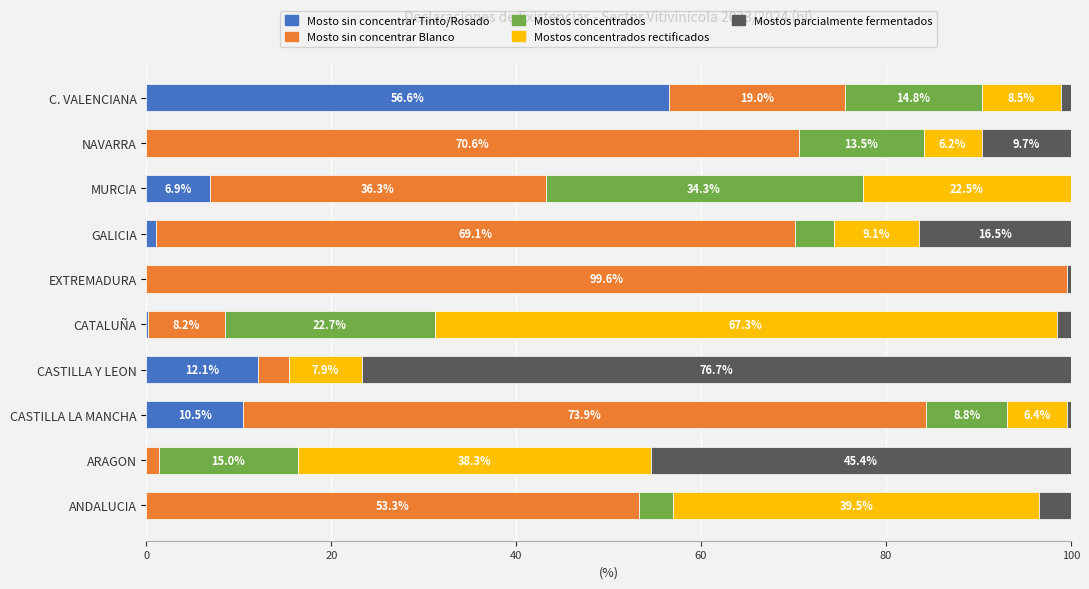

Which category has the highest value in the Mosto sin concentrar Tinto/Rosado series?

C. VALENCIANA